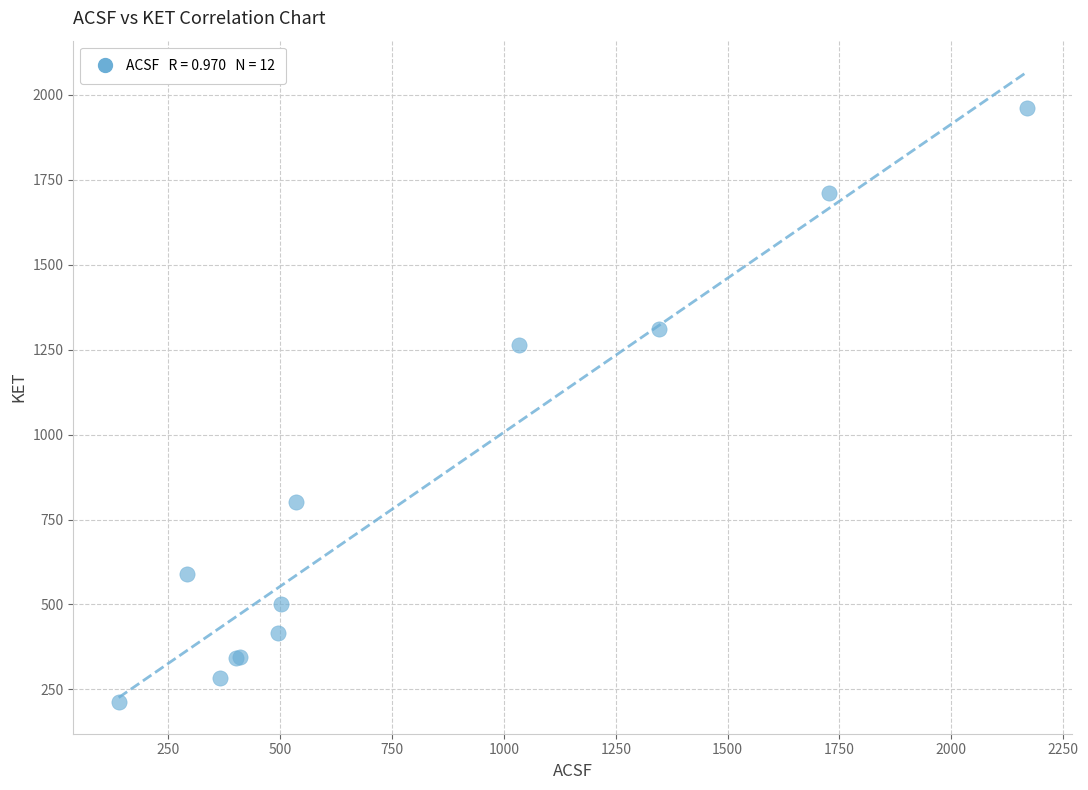

What Y value in the scatter plot is closest to 1086?

1263.9